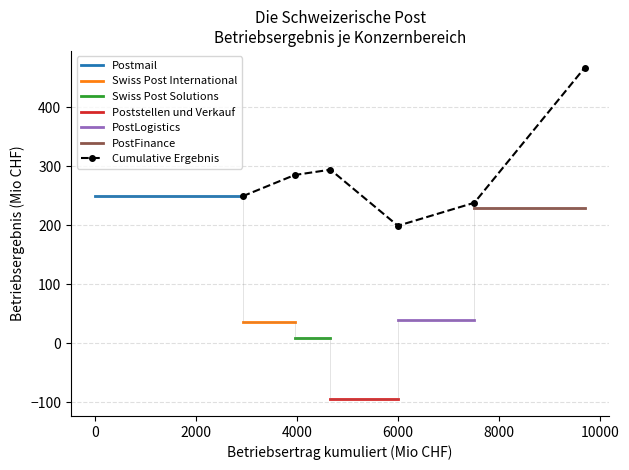

Which category has the highest value in the Swiss Post Solutions series?

3950